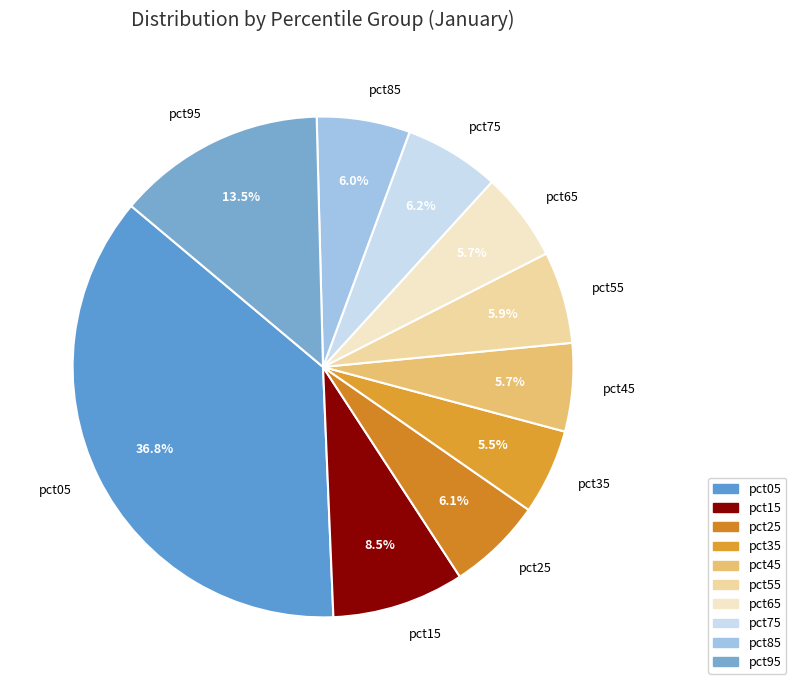

To the nearest percent, what portion does pct75 represent?

6%